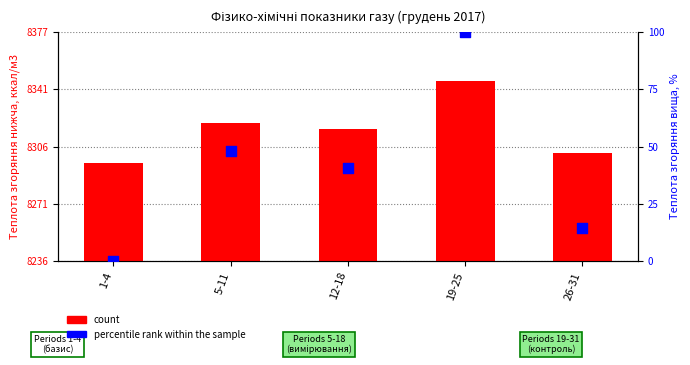

At which category is the sum across all series the highest?

19-25